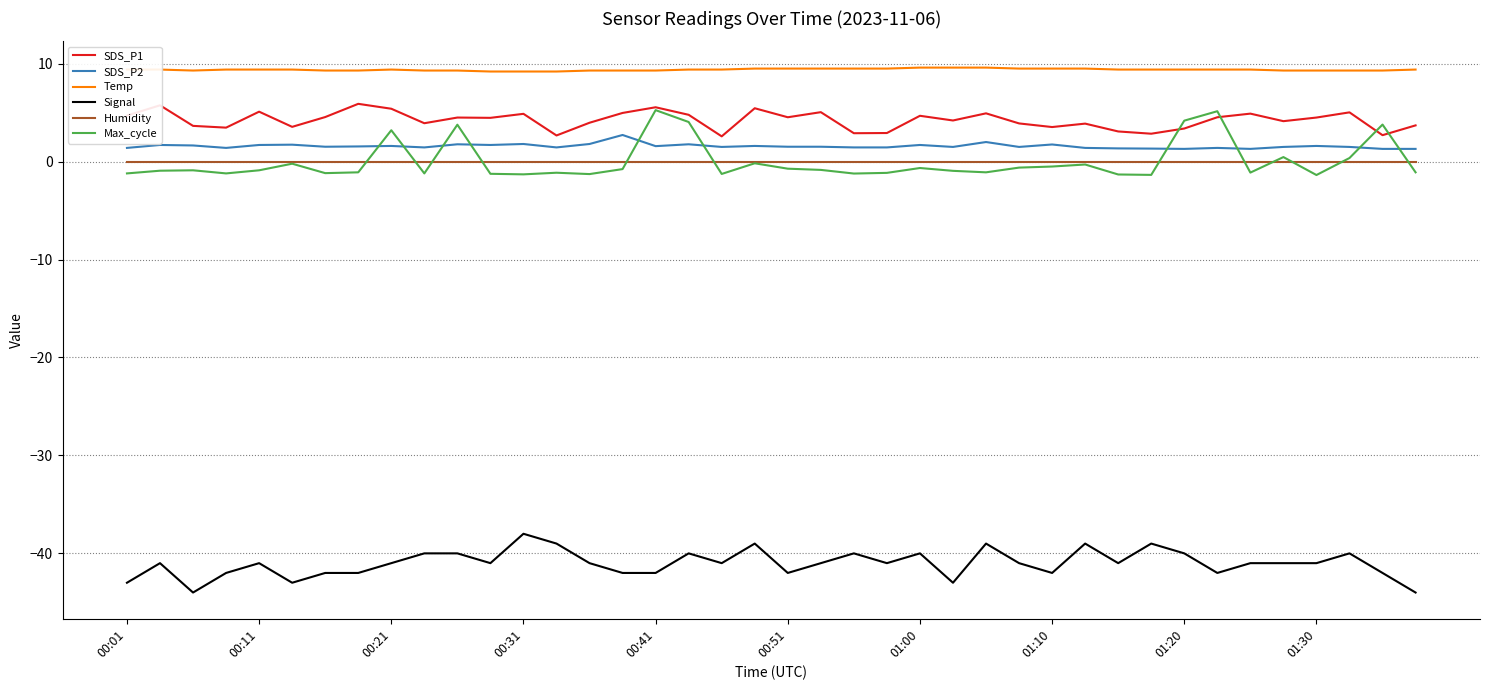

Which series has the largest total across all categories?

Temp